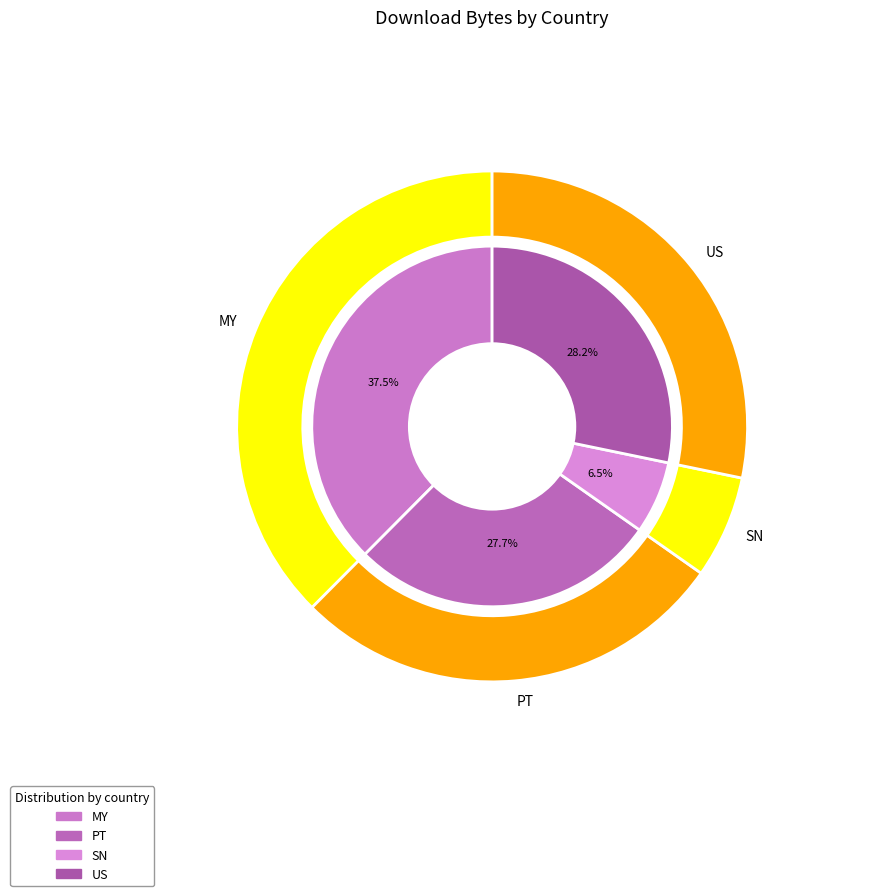

Does US account for over 50% of the chart?

No